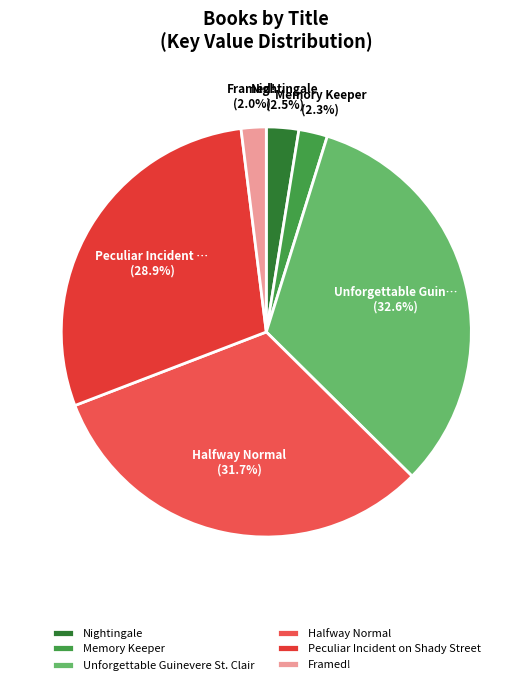

Count the number of slices in the pie.

6